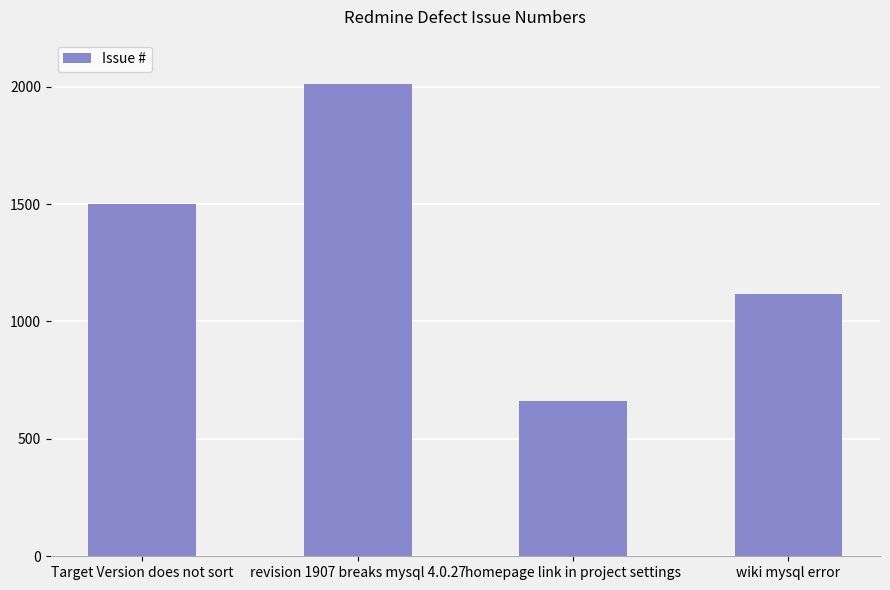

Rank the categories by value from lowest to highest.

homepage link in project settings, wiki mysql error, Target Version does not sort, revision 1907 breaks mysql 4.0.27